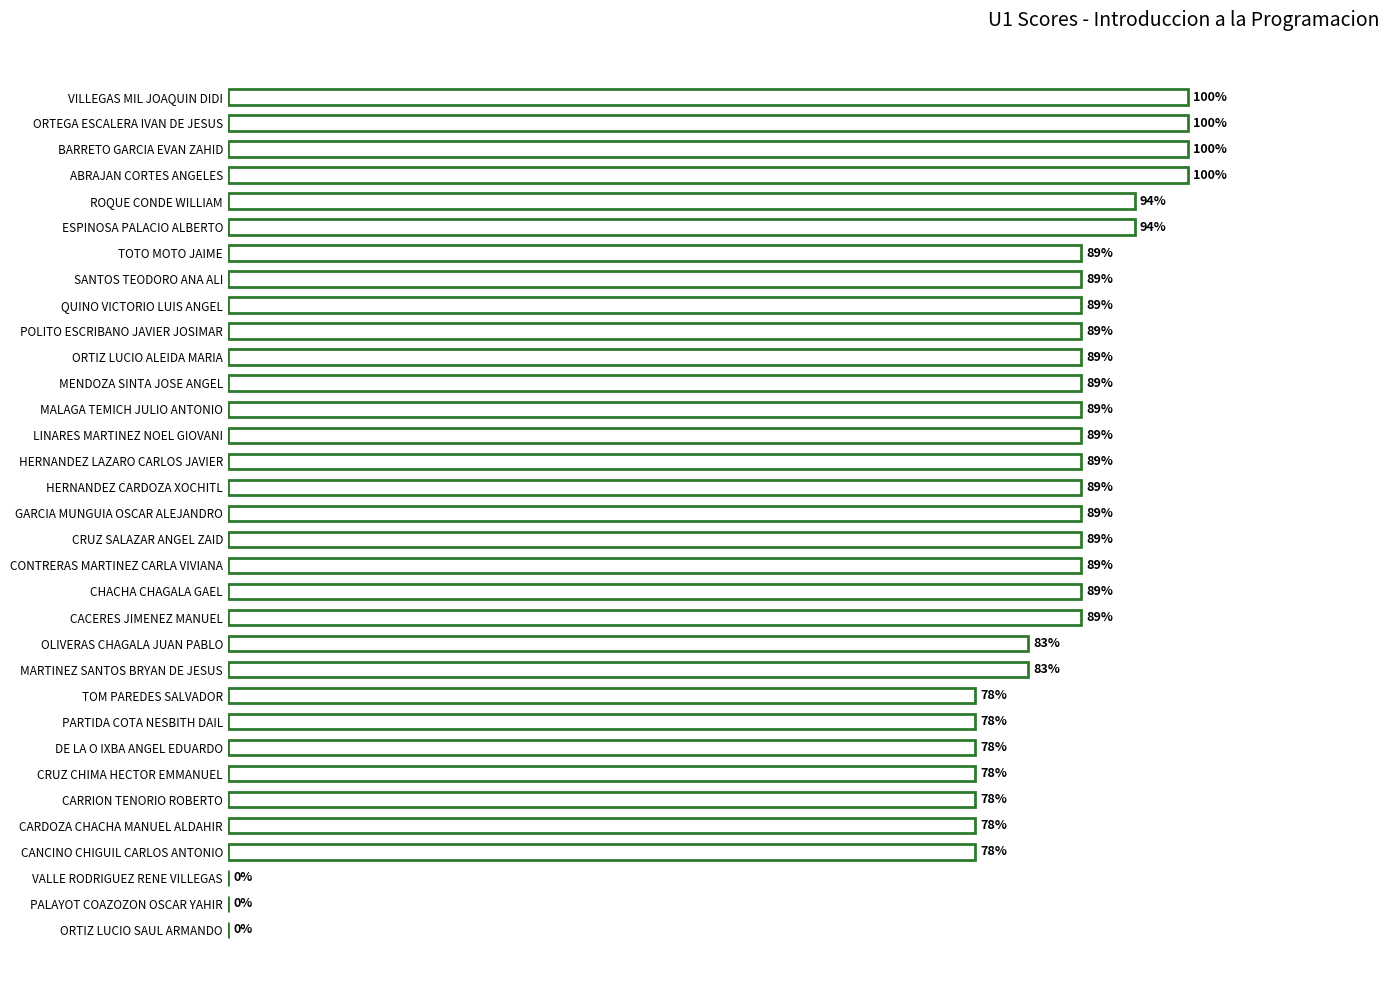

Are the bars horizontal?

Yes